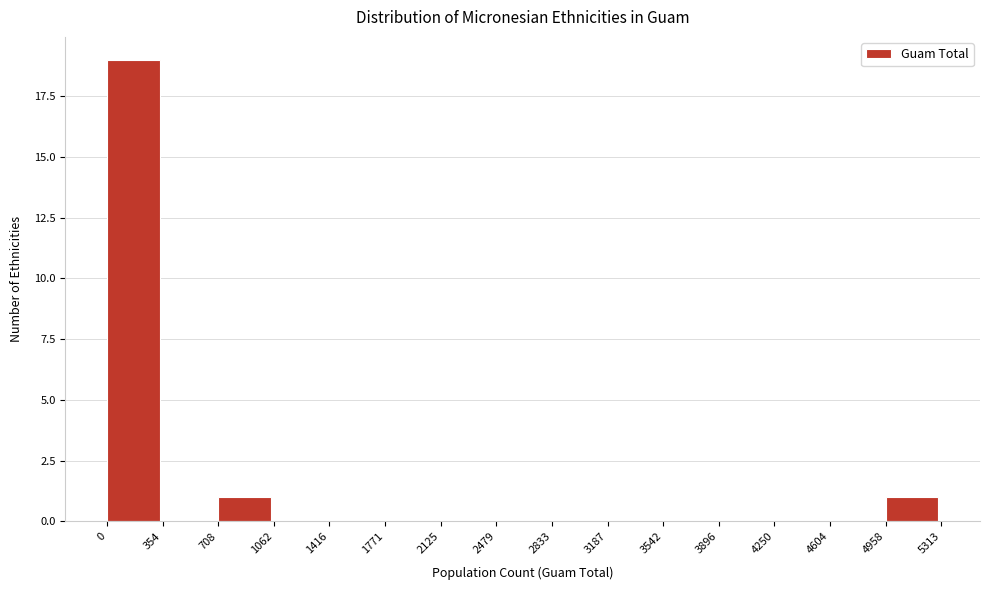

Over which range of the x-axis is the bar tallest?

0 to 354